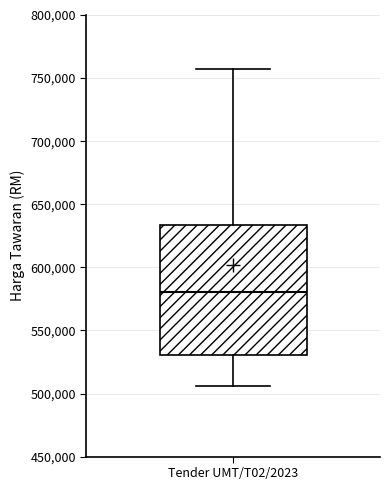

Where does the upper whisker of the box for Tender UMT/T02/2023 end on the y-axis? The values are not printed on the chart, so give them approximately, as read against the axis.

755000